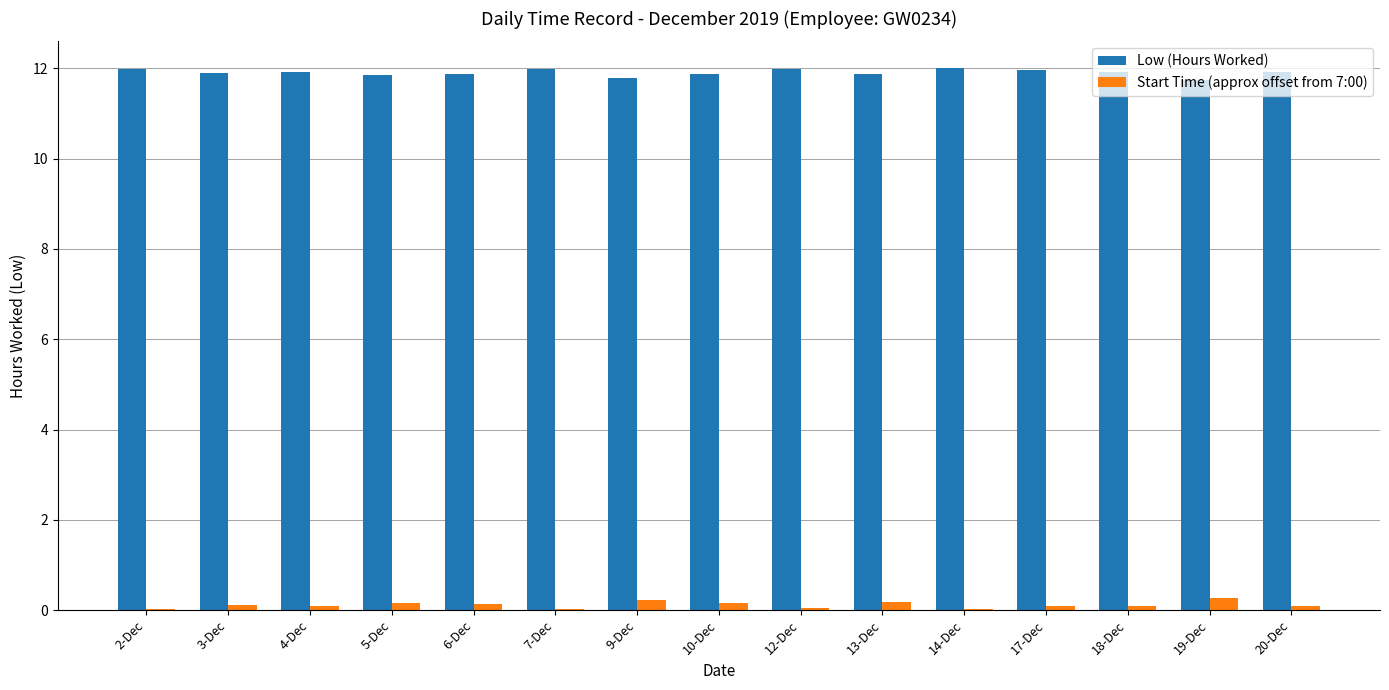

What is the sum of all Low (Hours Worked) values?

178.6